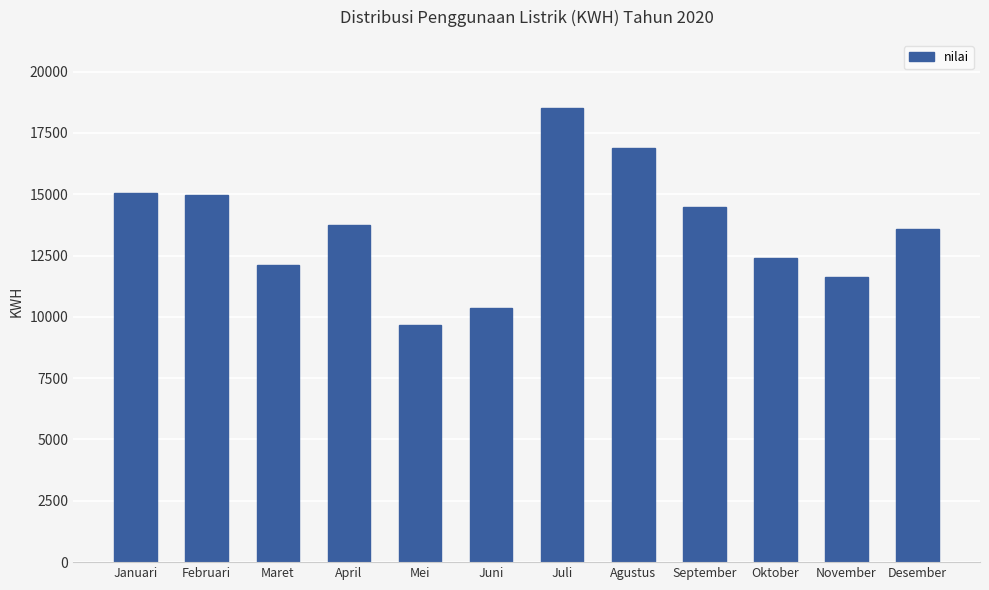

Approximately how many times larger is the value at Desember compared to Oktober?

1.1